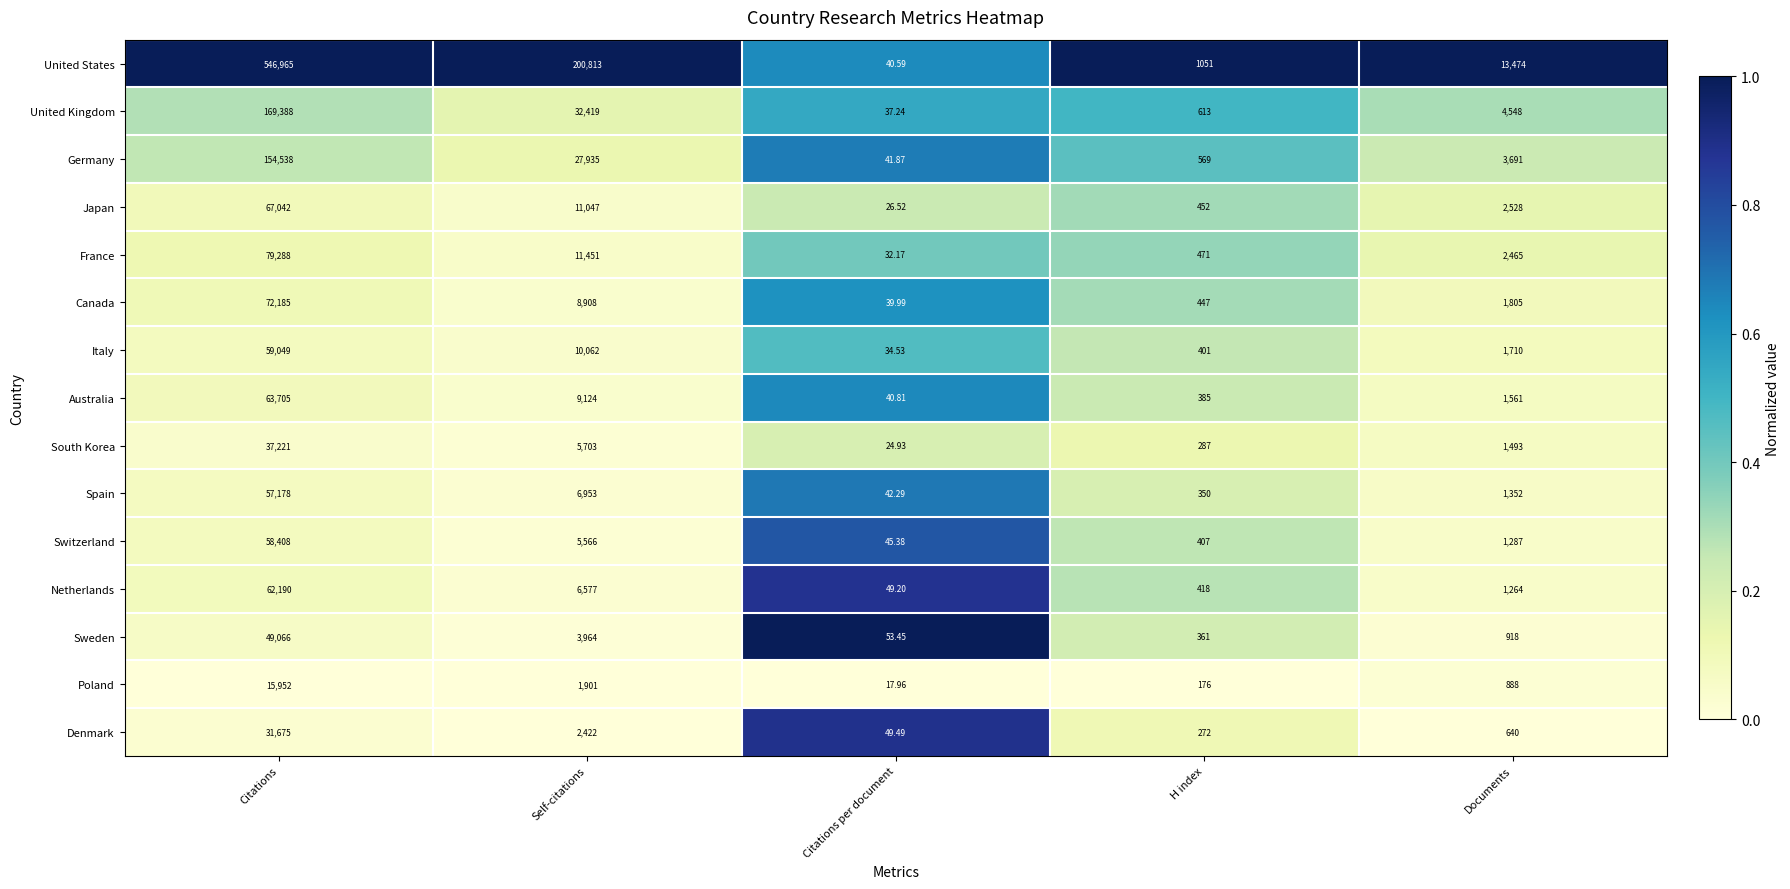

Which label corresponds to the smallest value in the chart?

Citations per document